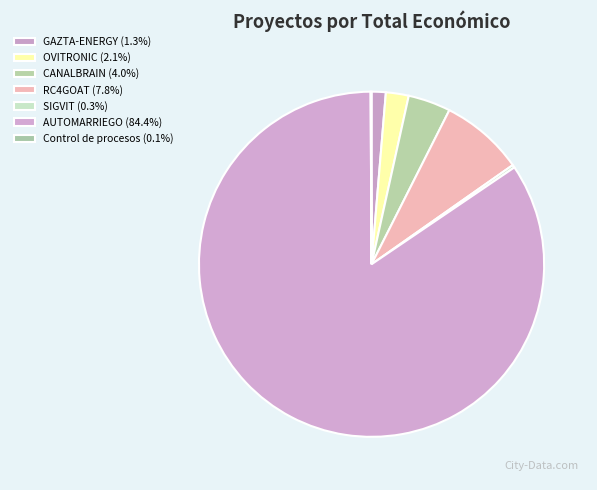

To the nearest percent, what is the difference between the largest and smallest slice percentages?

84%